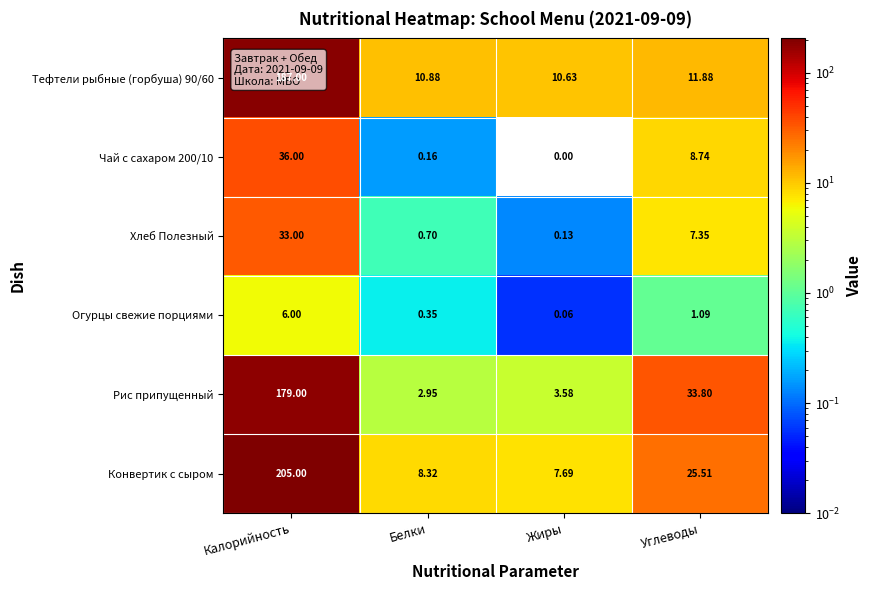

Which label corresponds to the largest value in the chart?

Калорийность